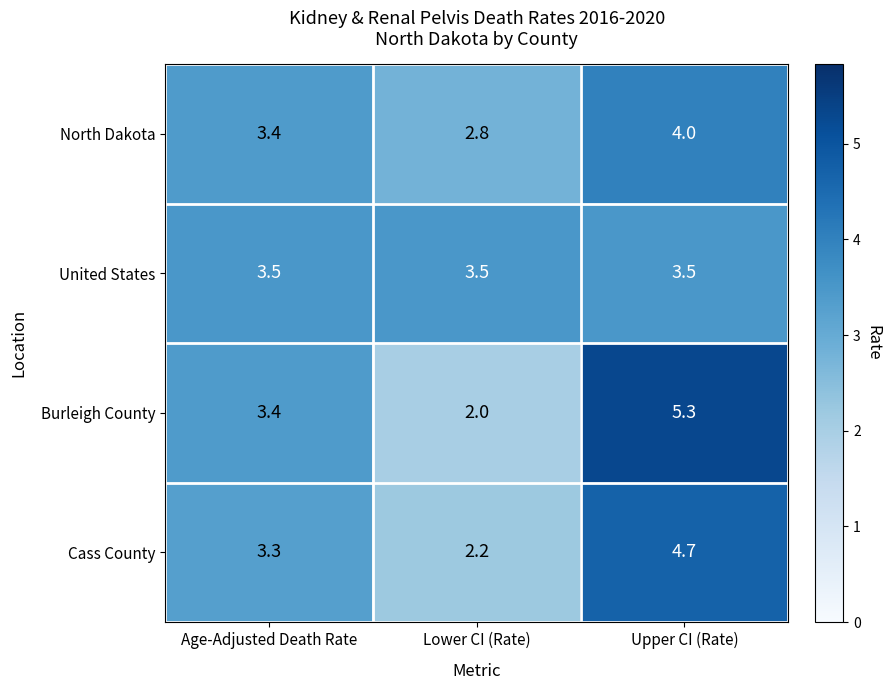

Is it true that Burleigh County equals 5.3 at Upper CI (Rate)?

True